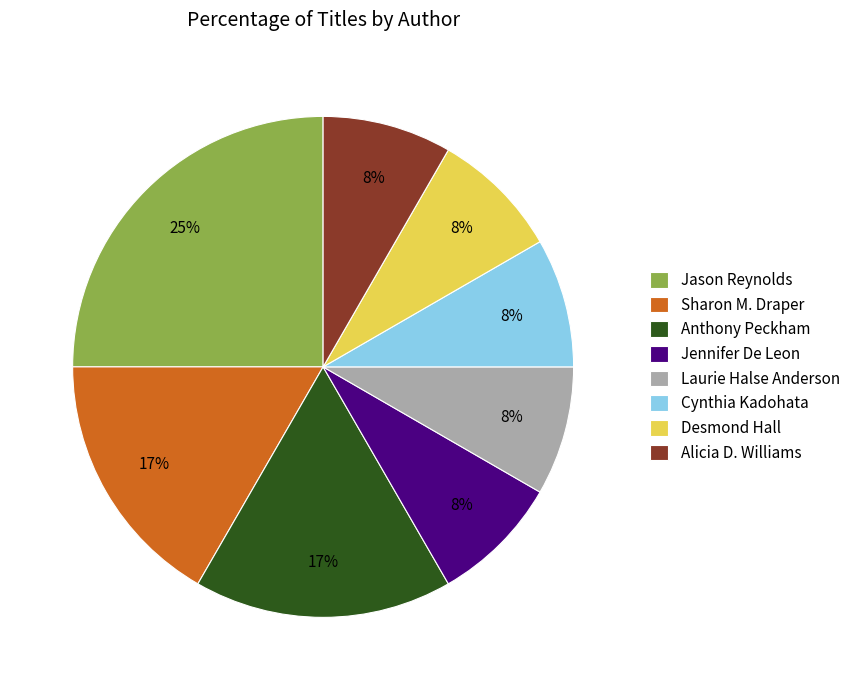

To the nearest percent, what is the difference between the largest and smallest slice percentages?

17%